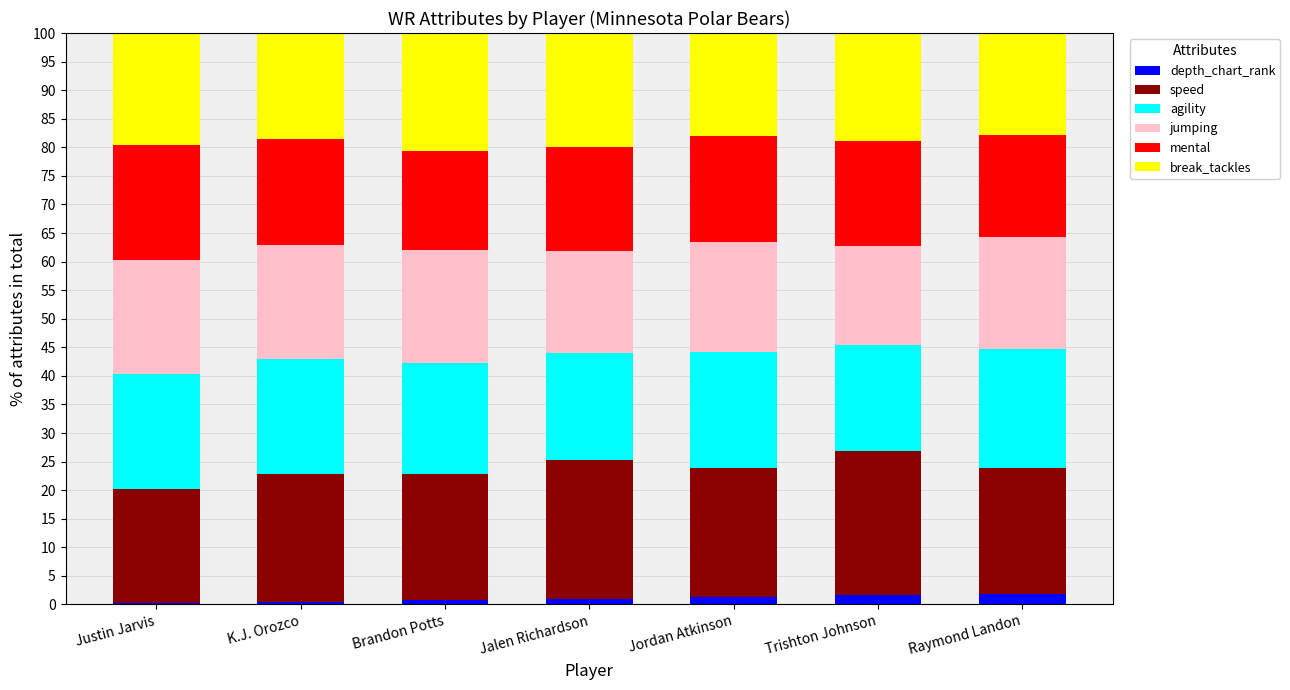

List the series in order of their peak value, lowest first.

depth_chart_rank, jumping, mental, break_tackles, agility, speed